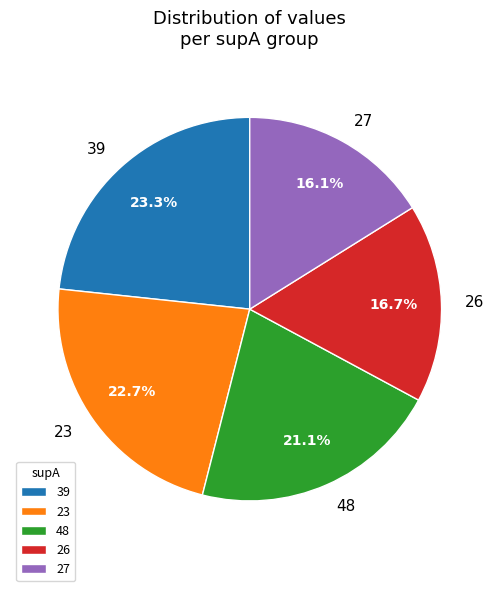

To the nearest percent, what is the average slice percentage?

20%